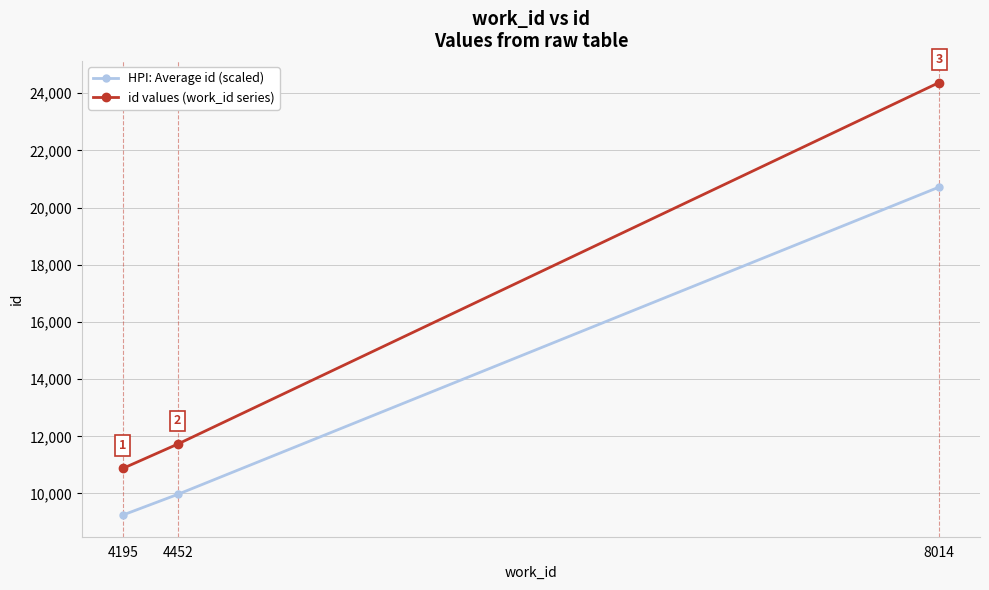

What value does the id values (work_id series) series have at 8014?

24376.0